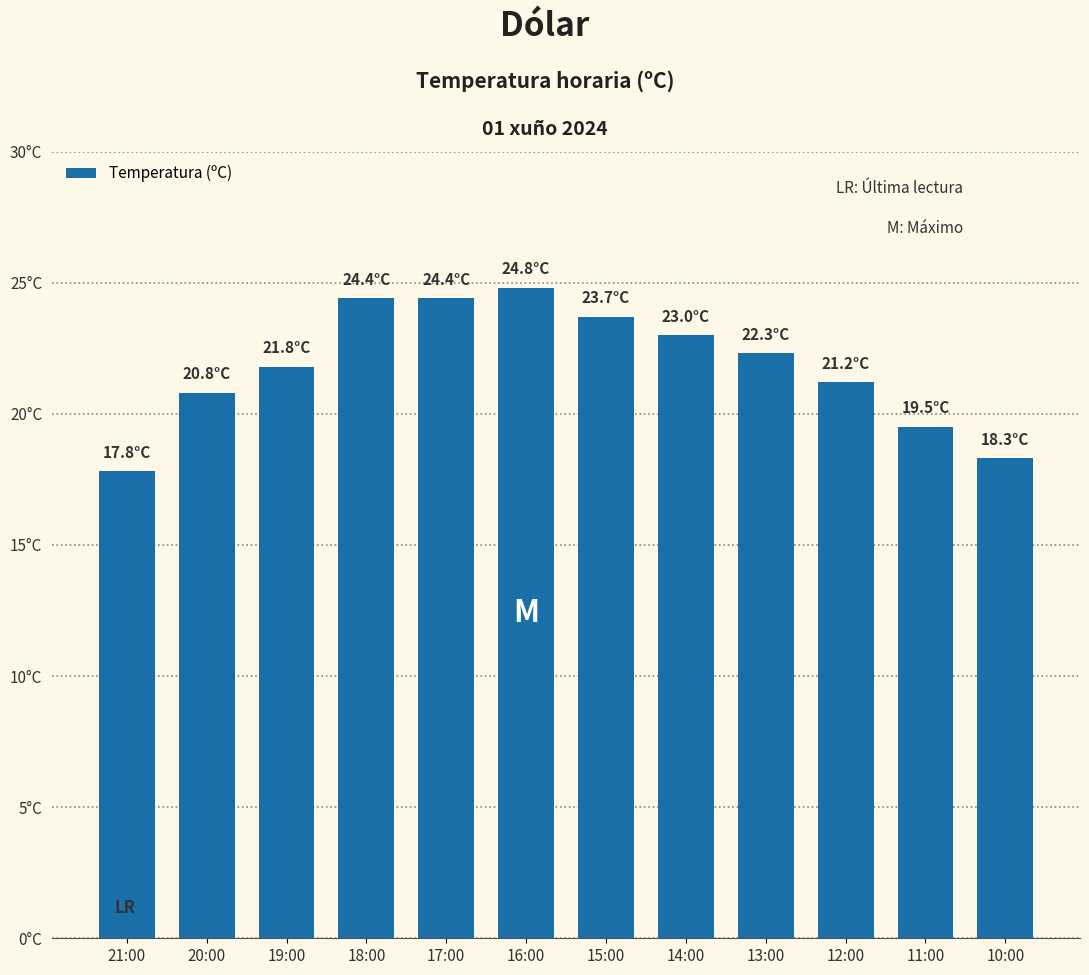

Are the bars horizontal?

No